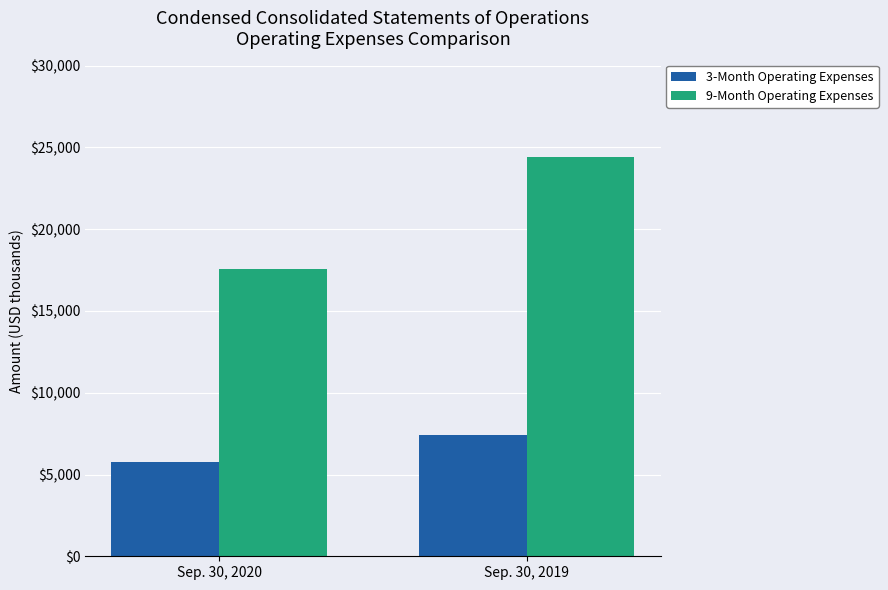

Which category has the highest value across all series?

Sep. 30, 2019